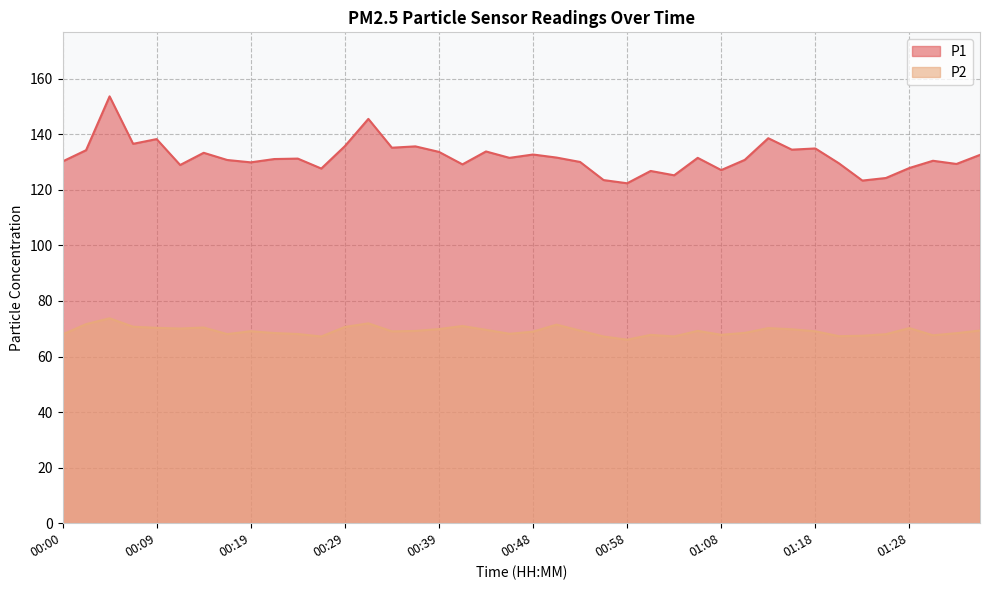

True or false: P1 and P2 intersect in this chart.

False